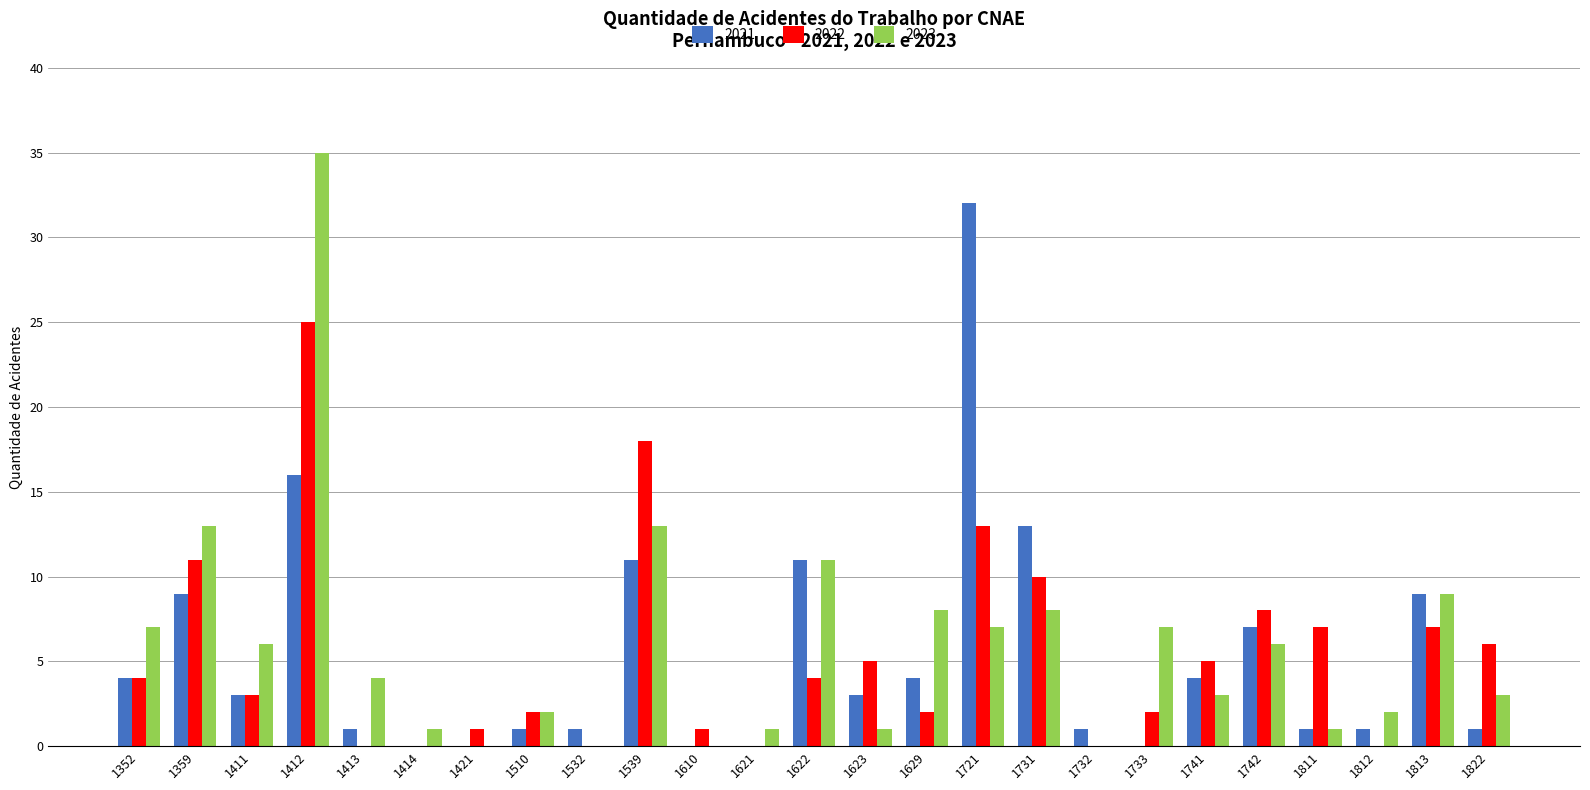

Reading right to left, extract all data points from this chart.

2021: 1	9	1	1	7	4	0	1	13	32	4	3	11	0	0	11	1	1	0	0	1	16	3	9	4
2022: 6	7	0	7	8	5	2	0	10	13	2	5	4	0	1	18	0	2	1	0	0	25	3	11	4
2023: 3	9	2	1	6	3	7	0	8	7	8	1	11	1	0	13	0	2	0	1	4	35	6	13	7